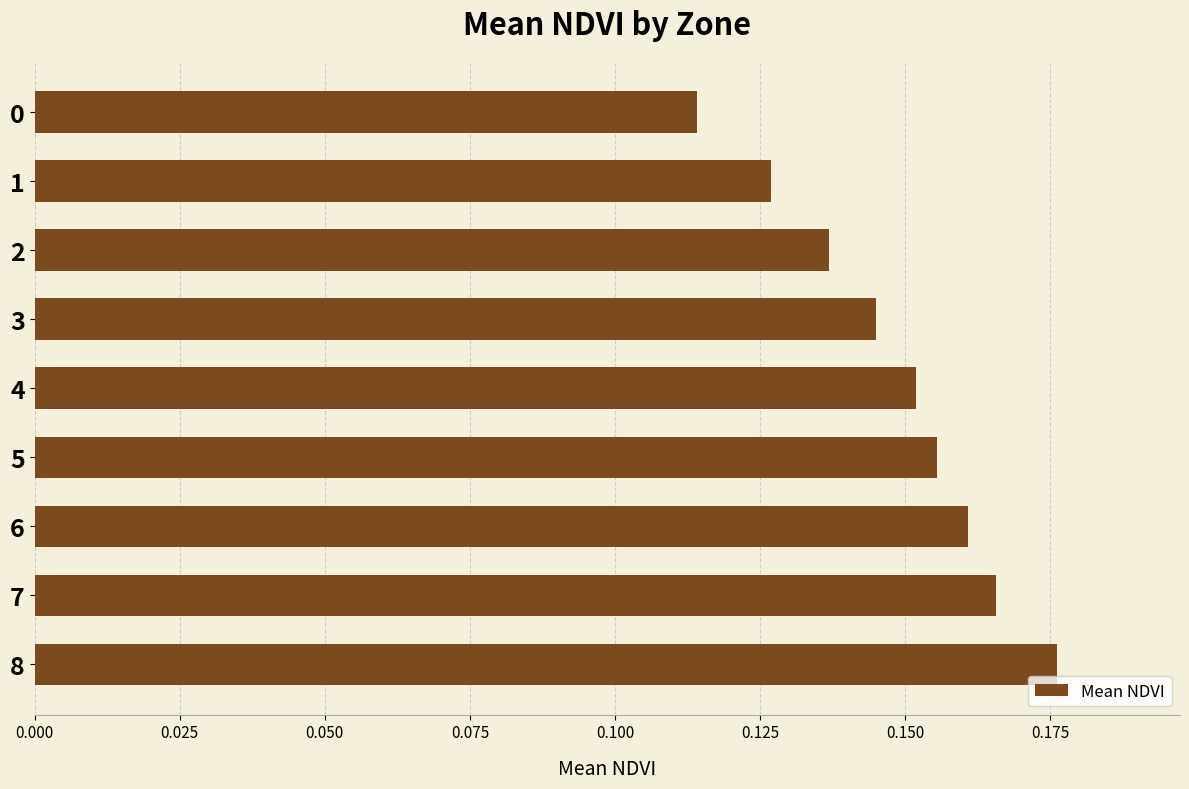

How many values are between 0 and 1?

9